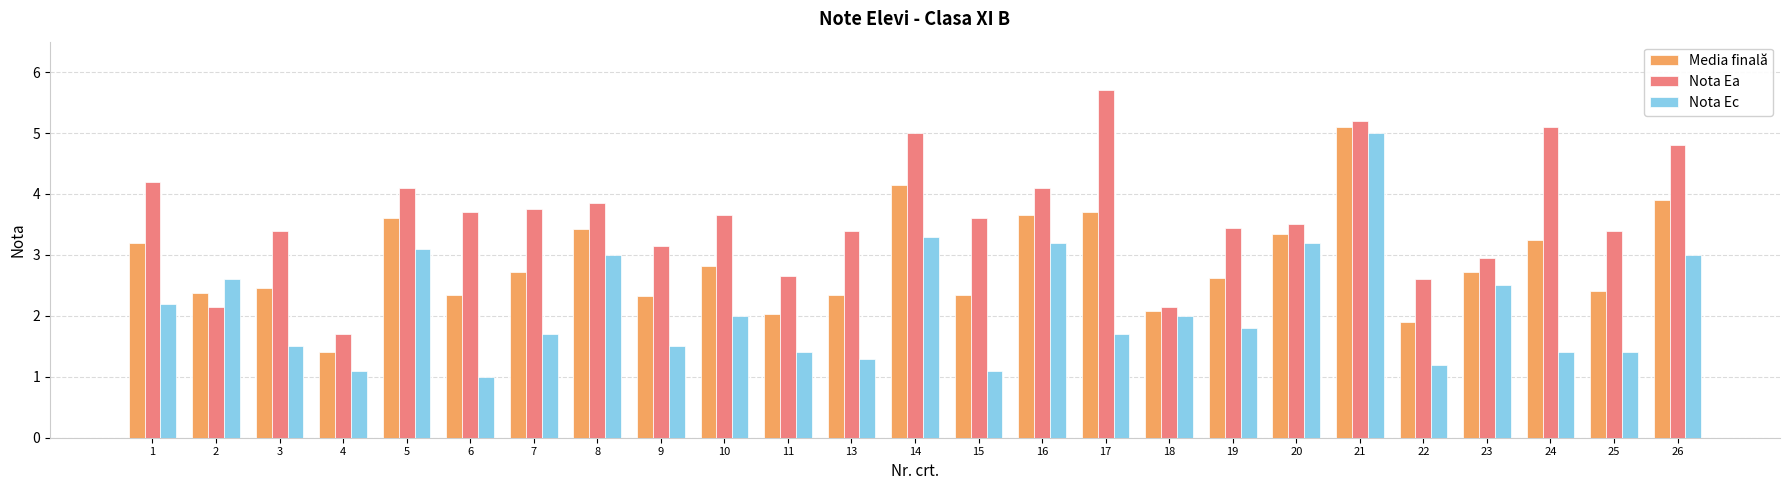

What is the value of the Nota Ec bar at the 19th from the left?

3.2